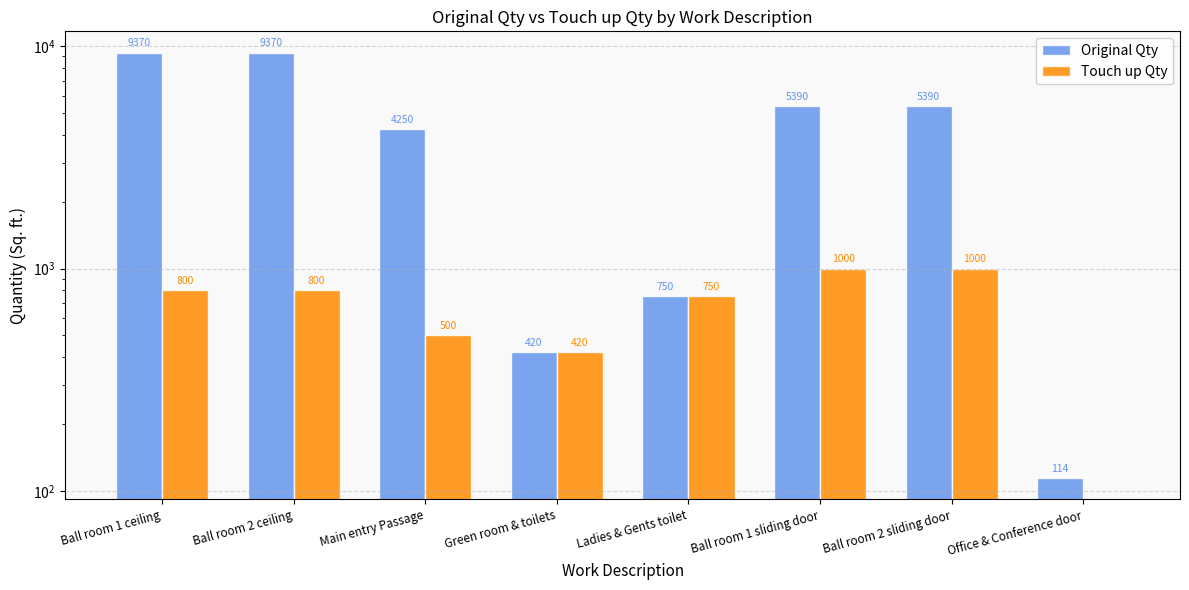

What are all the series names shown in the legend?

Original Qty, Touch up Qty